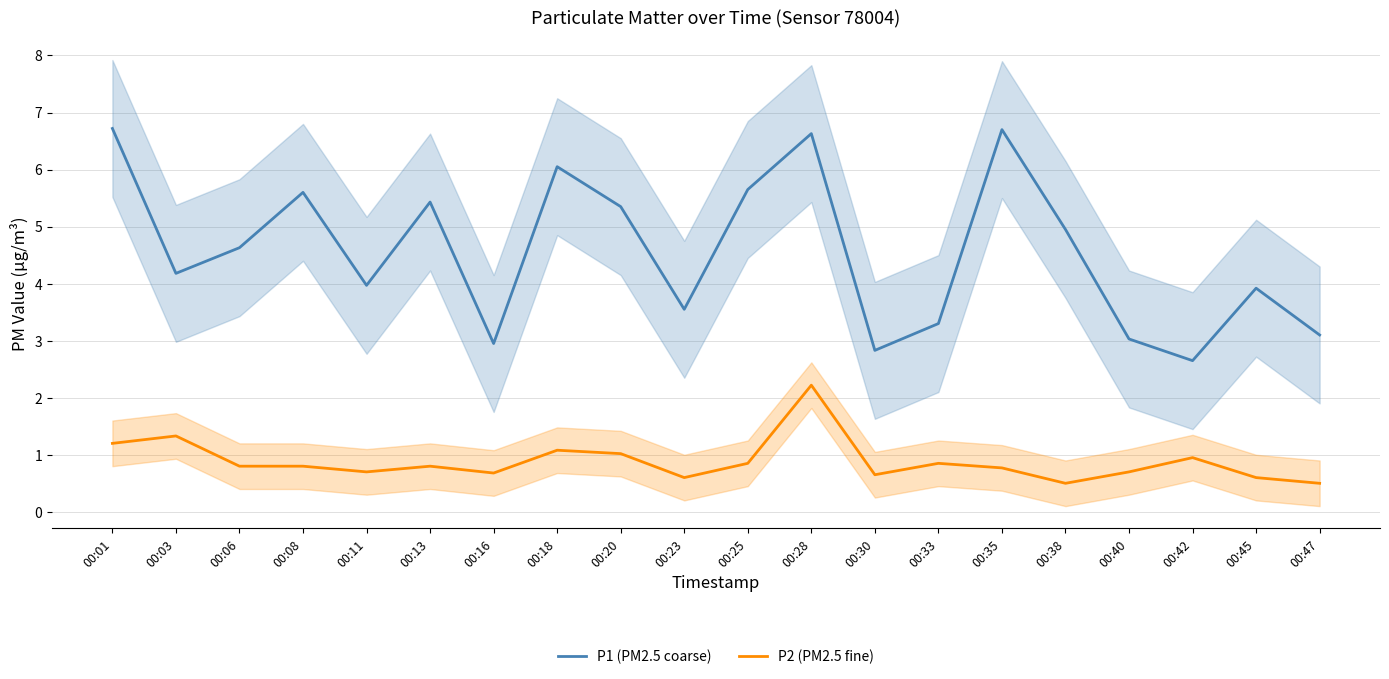

Rank the categories by P2 (PM2.5 fine) value from lowest to highest.

00:38, 00:47, 00:23, 00:45, 00:30, 00:16, 00:11, 00:40, 00:35, 00:06, 00:08, 00:13, 00:25, 00:33, 00:42, 00:20, 00:18, 00:01, 00:03, 00:28